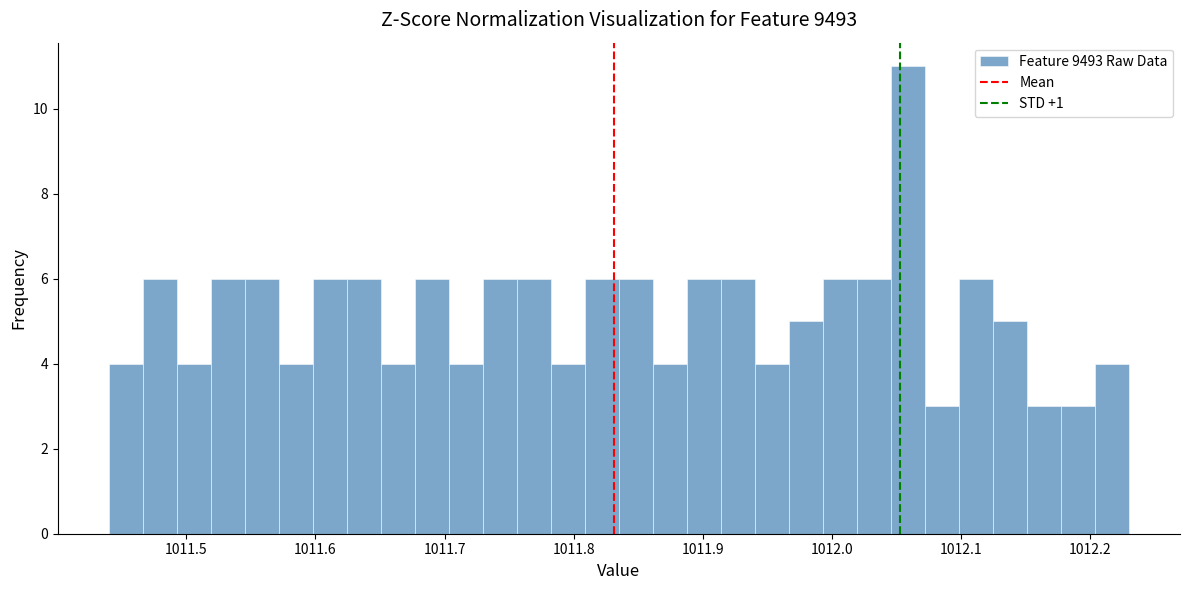

Around what value on the x-axis is the tallest bar? Give the approximate position of its centre, as read against the axis.

1012.06